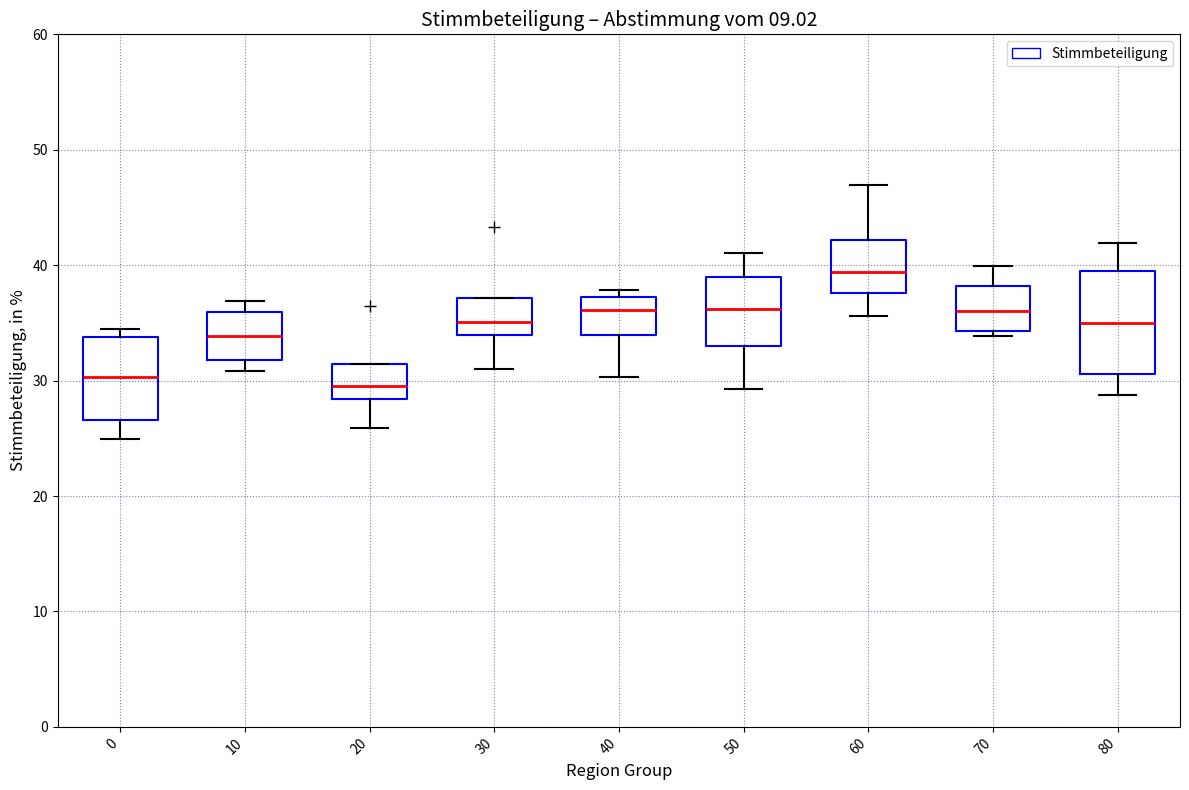

Reading left to right, read every box against the y-axis: the position of its median line, the range the box covers, and the ends of its whiskers. The values are not printed on the chart, so give them approximately, as read against the axis.

0: median 30, box 27 to 34, whiskers 25 to 34 (just above the box's upper edge)
10: median 34, box 32 to 36, whiskers 31 to 37
20: median 30, box 28 to 31, whiskers 26 to 31
30: median 35, box 34 to 37, whiskers 31 to 37
40: median 36, box 34 to 37, whiskers 30 to 38
50: median 36, box 33 to 39, whiskers 29 to 41
60: median 39, box 38 to 42, whiskers 36 to 47
70: median 36, box 34 to 38, whiskers 34 (just below the box's lower edge) to 40
80: median 35, box 31 to 39, whiskers 29 to 42